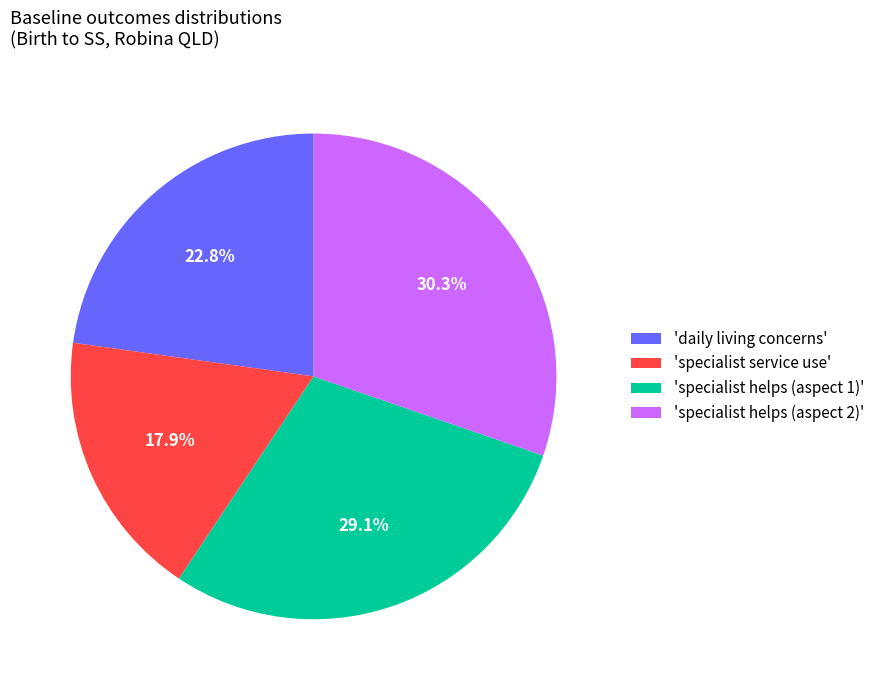

Is there a majority slice in this chart?

No